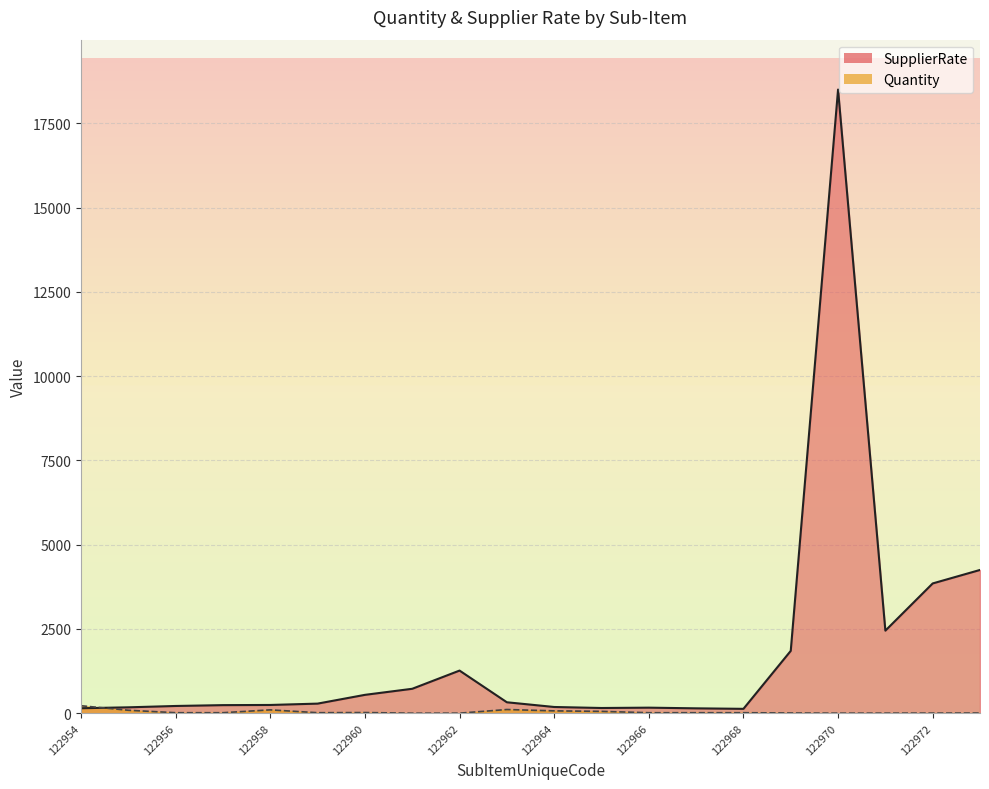

Reading left to right, what are all the values shown in this chart?

Quantity: 122954=222	122955=88	122956=15	122957=15	122958=100	122959=15	122960=20	122961=1	122962=2	122963=110	122964=70	122965=55	122966=15	122967=15	122968=15	122969=7	122970=2	122971=3	122972=4	122974=6
SupplierRate: 122954=148	122955=175	122956=215	122957=240	122958=245	122959=285	122960=545	122961=725	122962=1265	122963=325	122964=185	122965=155	122966=165	122967=145	122968=130	122969=1850	122970=18500	122971=2450	122972=3850	122974=4250